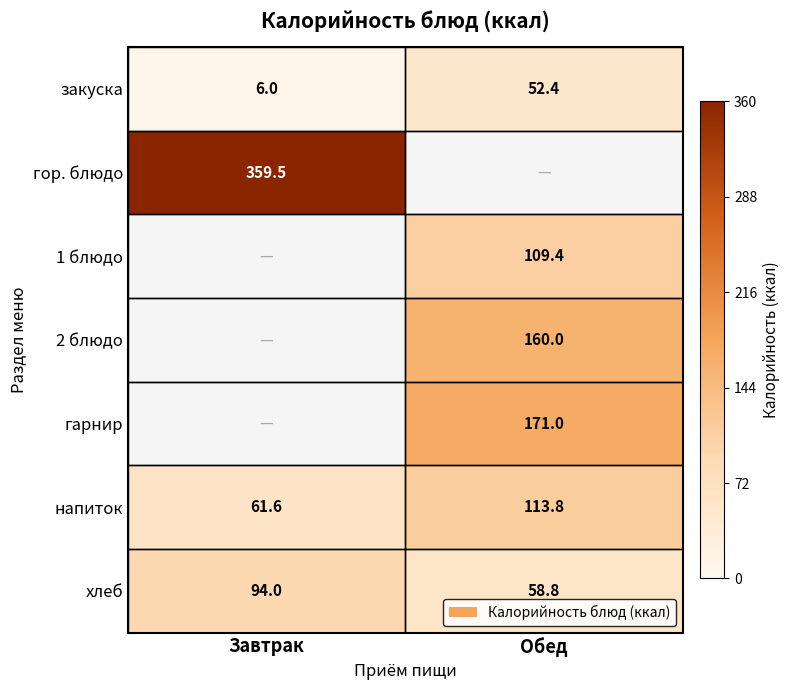

The value of гор. блюдо at Завтрак is 359.5. True or false?

True